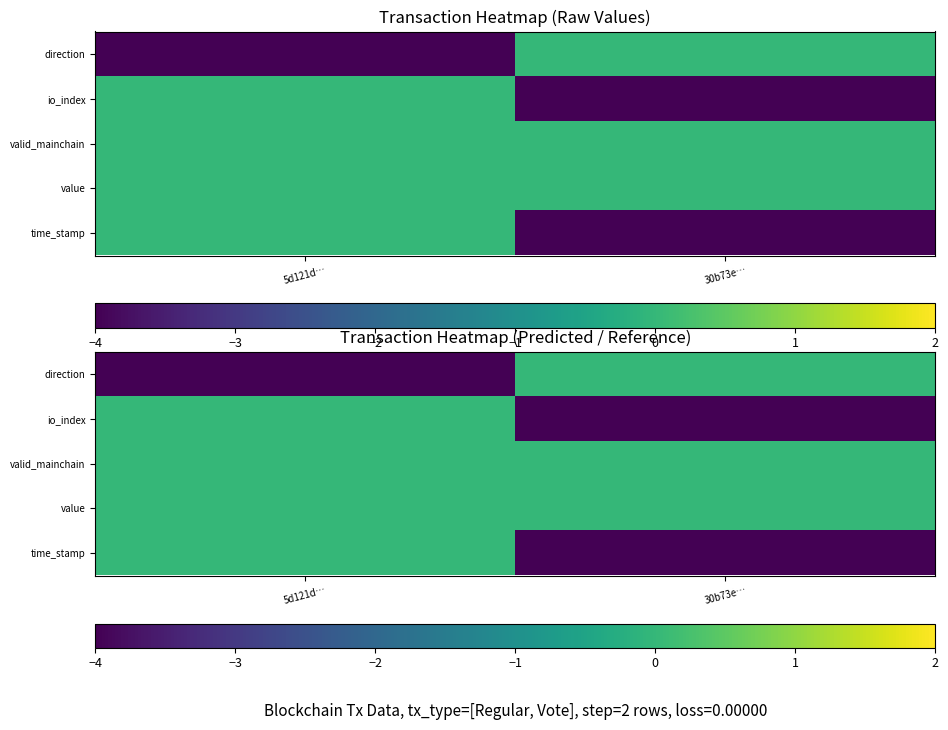

Which has a higher value, 5d121d… or 30b73e…?

30b73e…